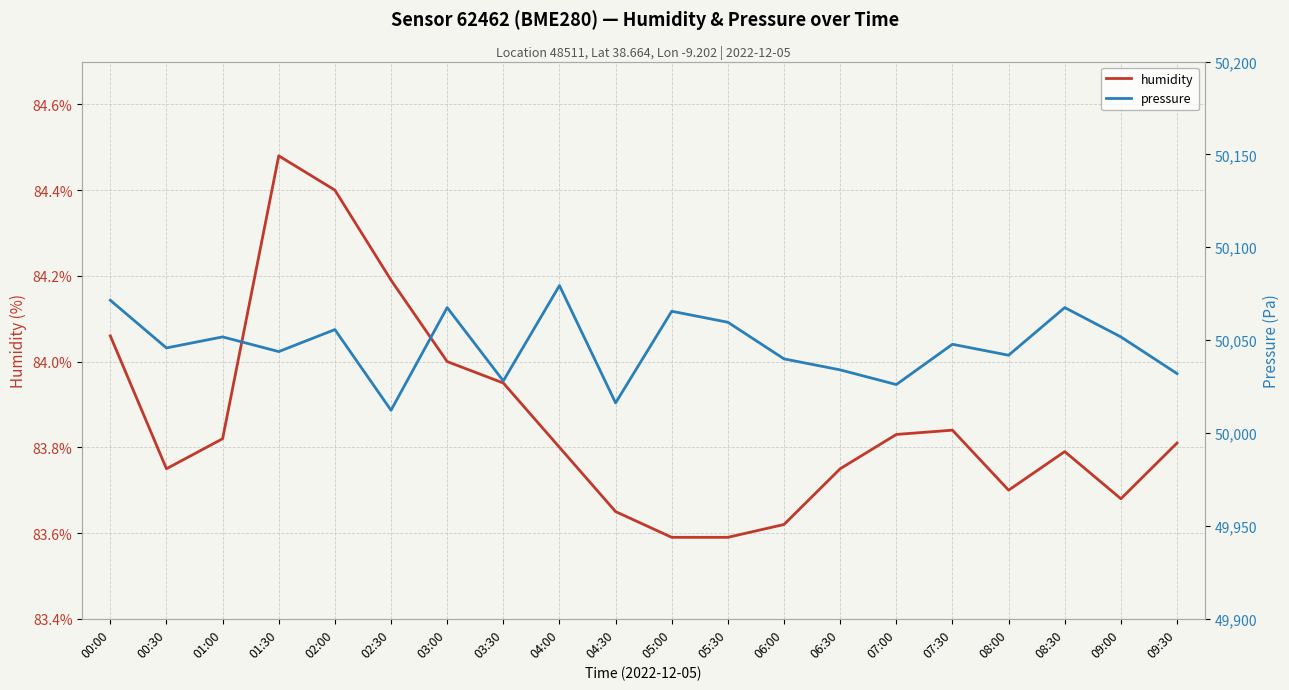

Reading left to right, list all the values displayed in this chart.

humidity: 84.1	83.8	83.8	84.5	84.4	84.2	84.0	84.0	83.8	83.7	83.6	83.6	83.6	83.8	83.8	83.8	83.7	83.8	83.7	83.8
pressure: 50071.5	50045.8	50051.8	50043.8	50055.7	50012.2	50067.5	50028.1	50079.4	50016.2	50065.6	50059.6	50039.9	50034.0	50026.1	50047.8	50041.9	50067.5	50051.8	50032.0